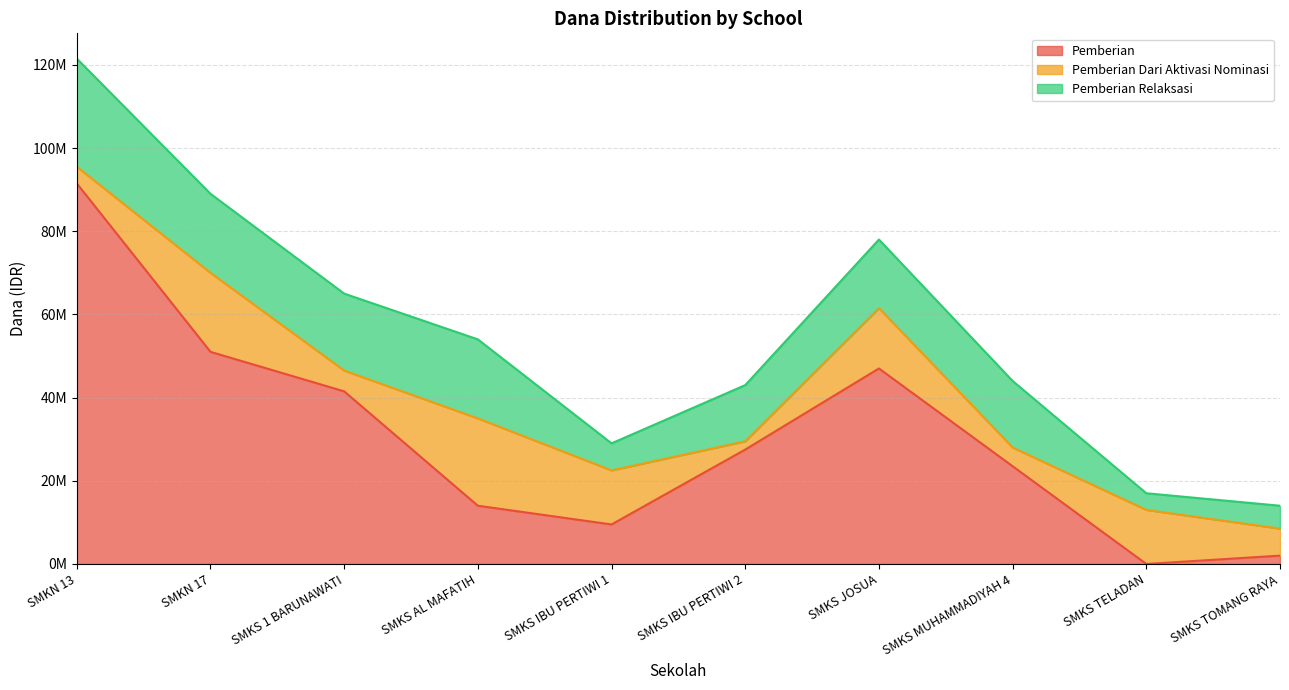

Which series has the largest total across all categories?

Pemberian